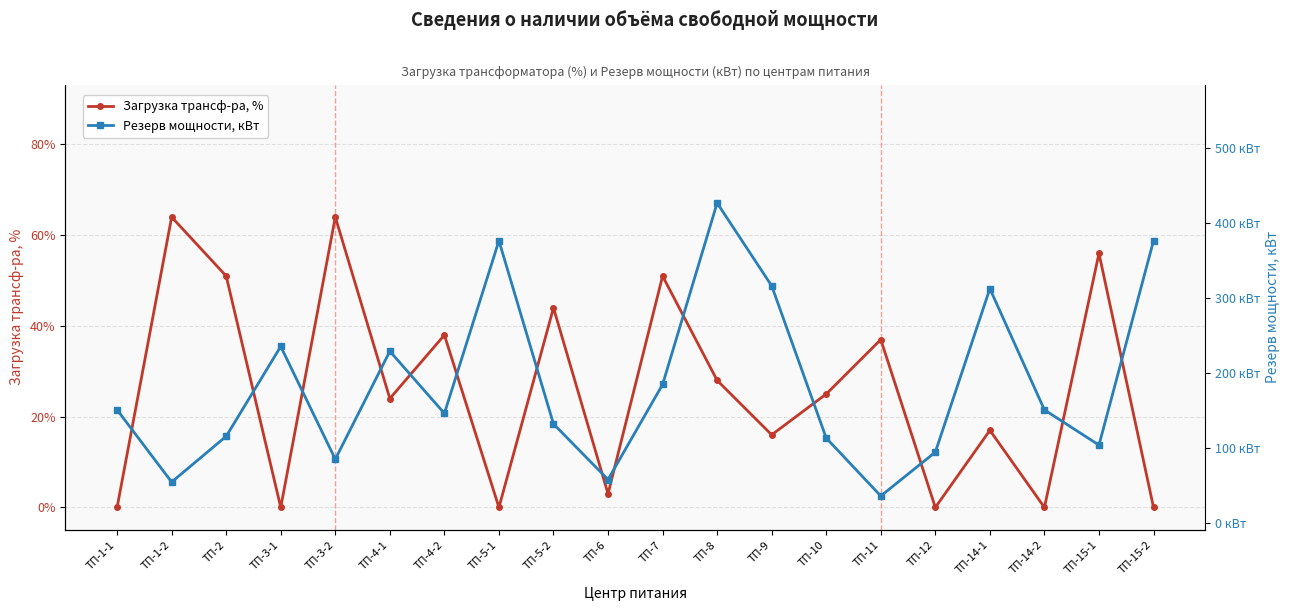

The value of Резерв мощности, кВт at ТП-15-1 is 103.4. True or false?

True